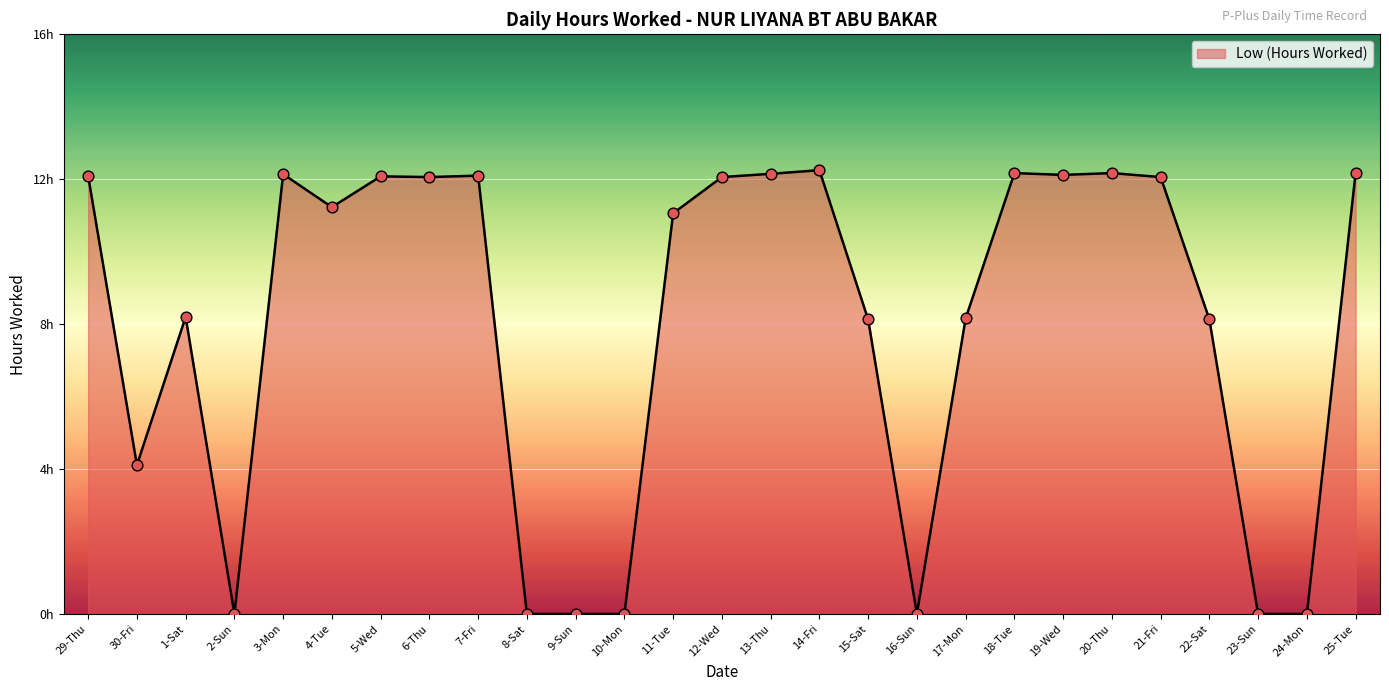

Between 9-Sun and 2-Sun, which is larger?

9-Sun